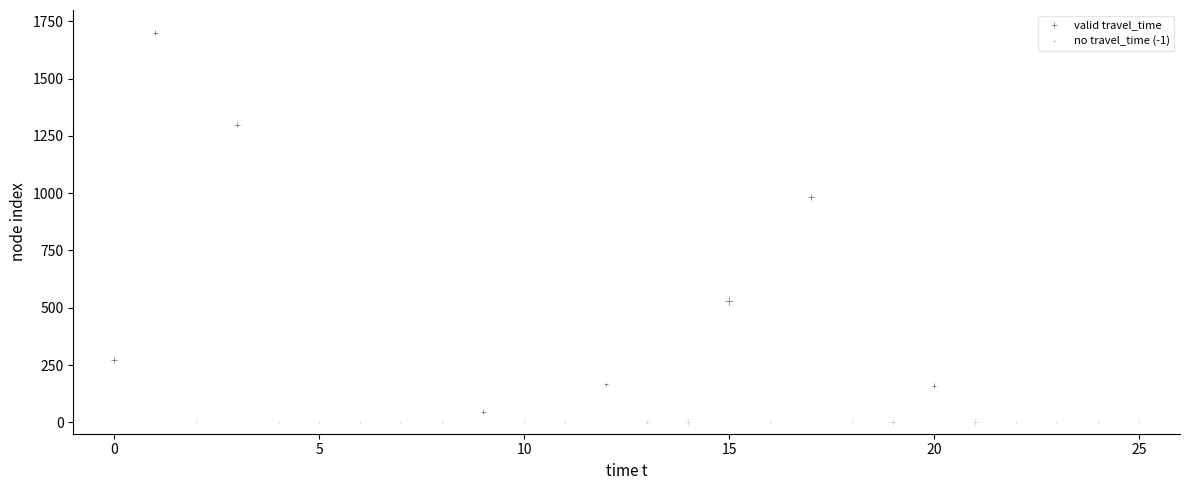

What are all the series names shown in the legend?

valid travel_time, no travel_time (-1)